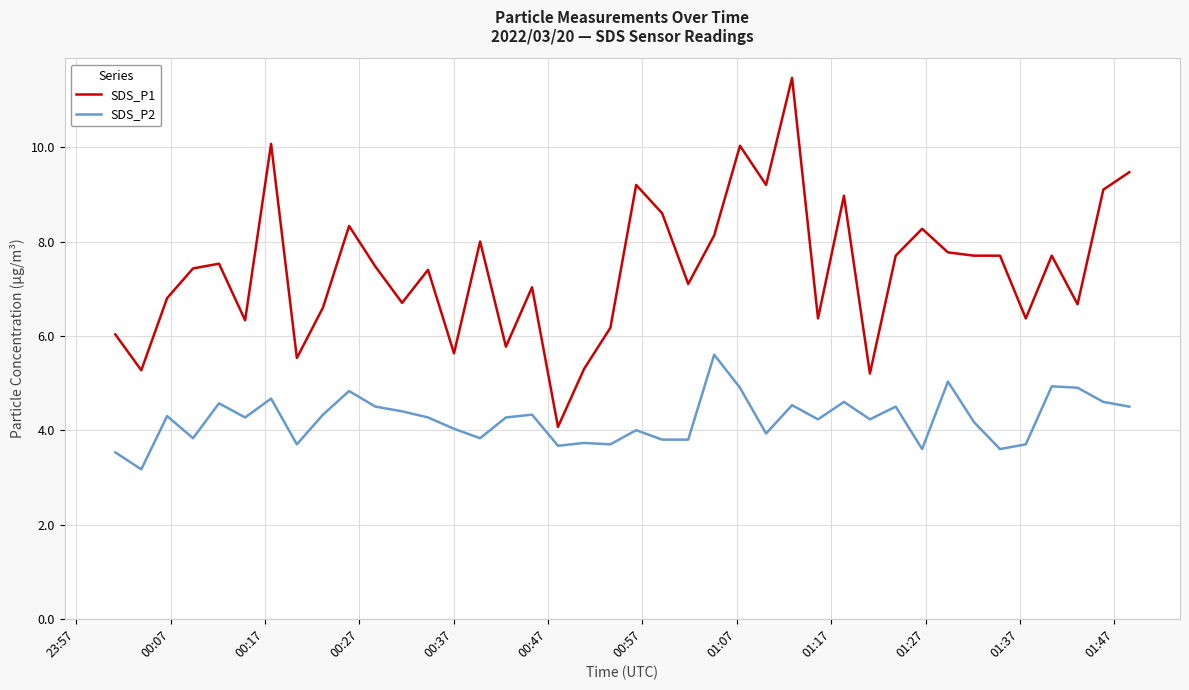

How many lines are shown in the chart?

2